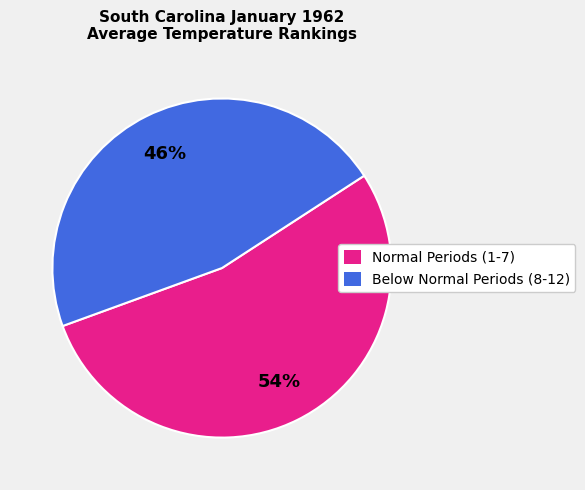

What is the ratio of the value at Normal Periods (1-7) to the value at Below Normal Periods (8-12)?

1.2